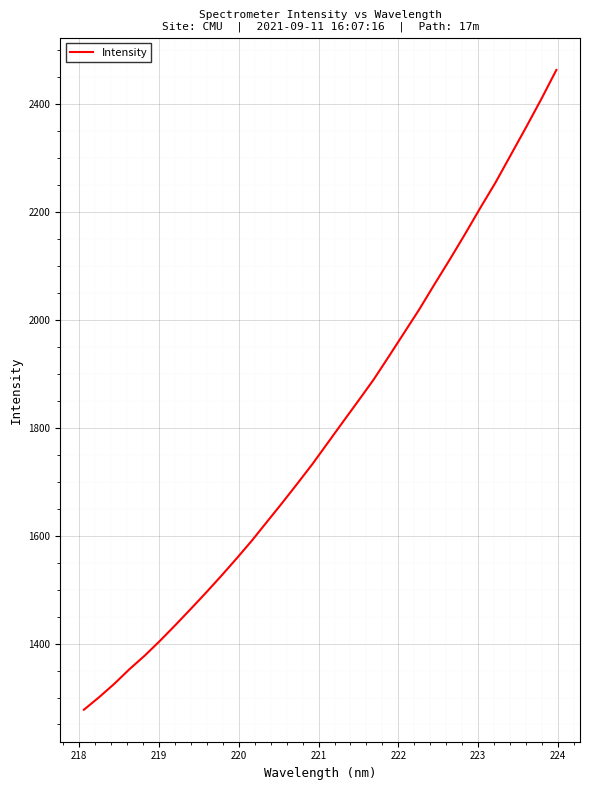

What is the smallest value displayed?

1277.3